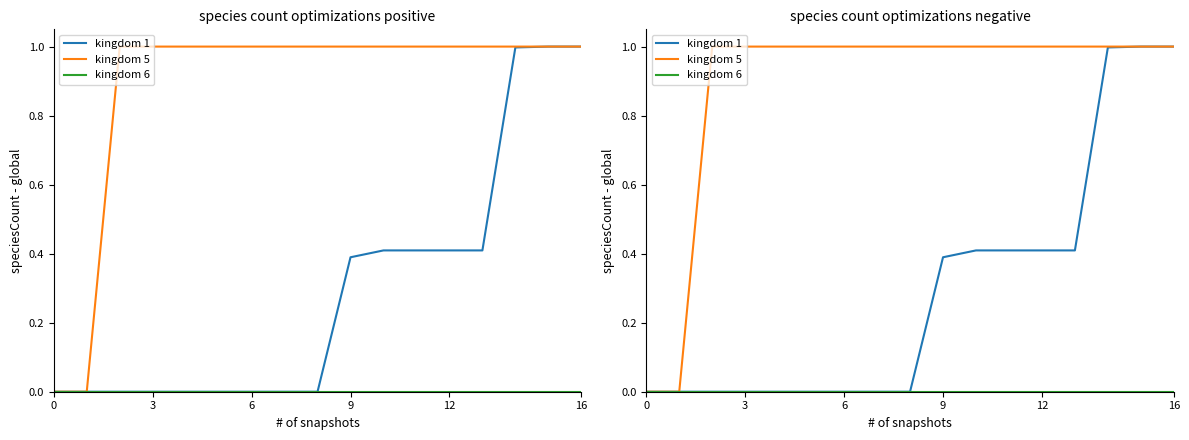

Which series has the widest spread of values?

kingdom 1